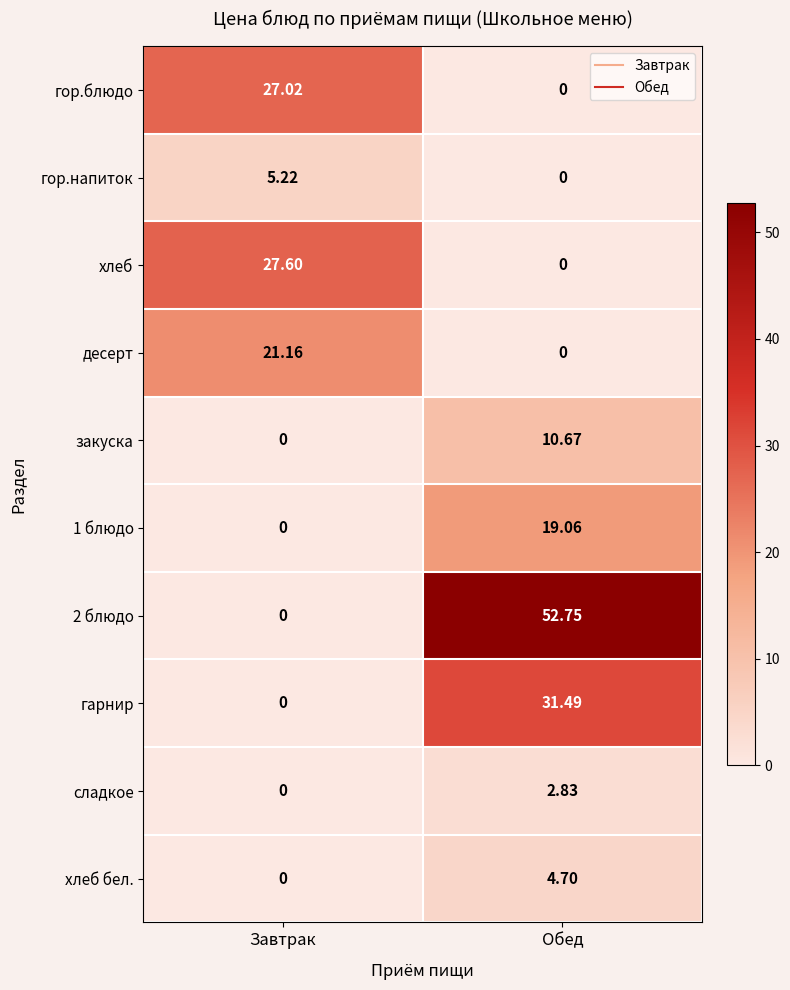

How many distinct data groups are displayed?

10